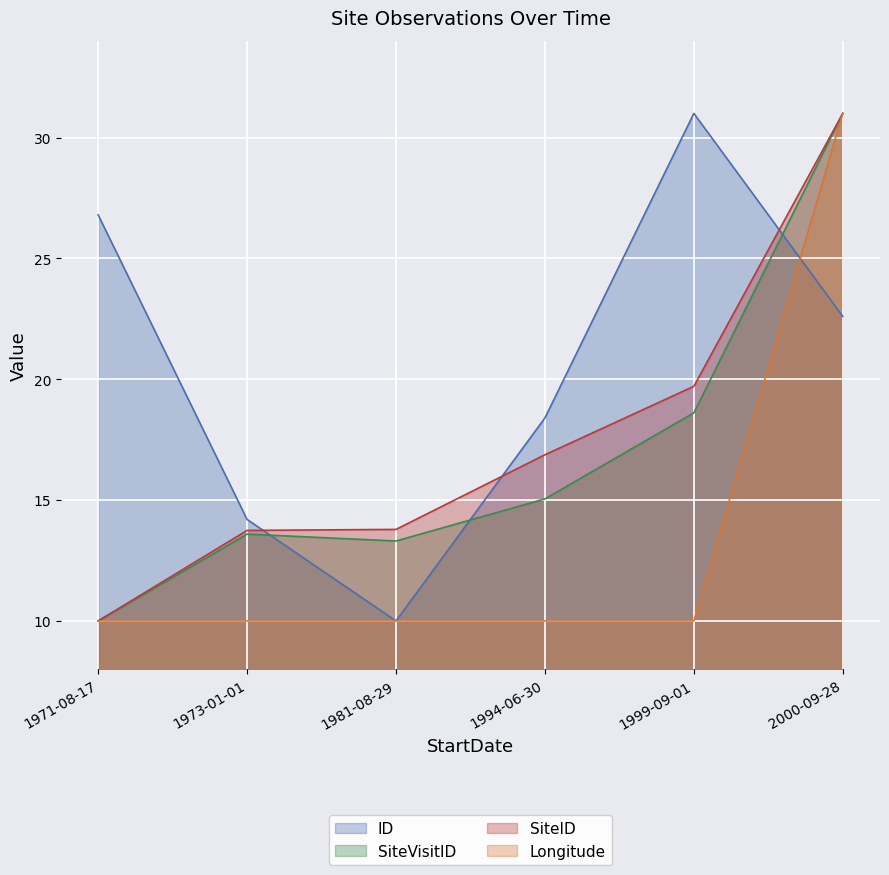

True or false: SiteVisitID has a value of 22.0 at 1994-06-30.

False